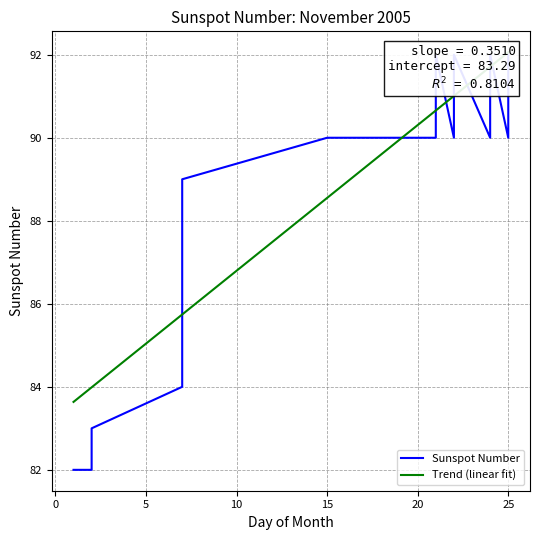

How many interior local peaks (higher than both neighbors) does the data have?

3